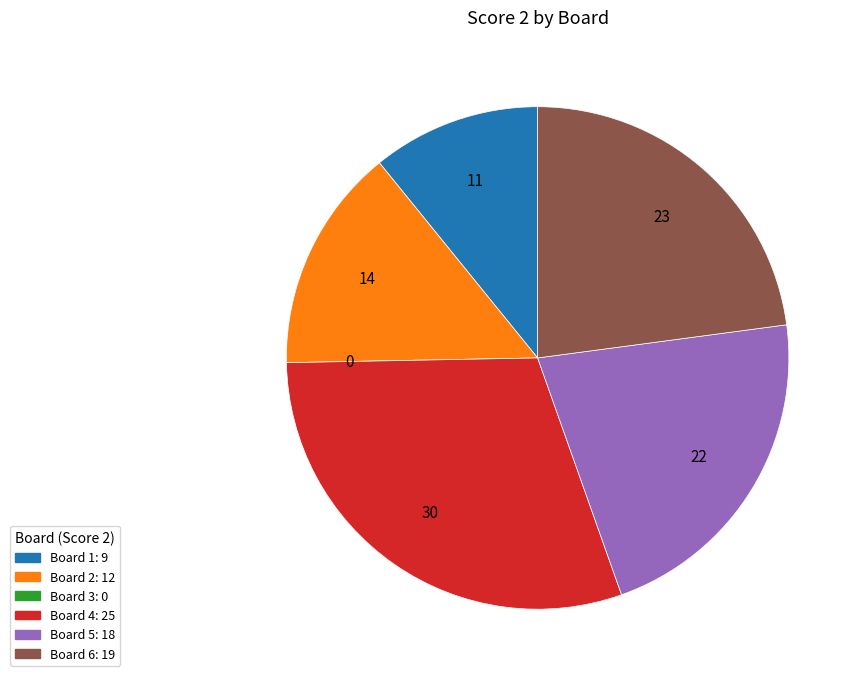

Does any single category account for the majority?

No